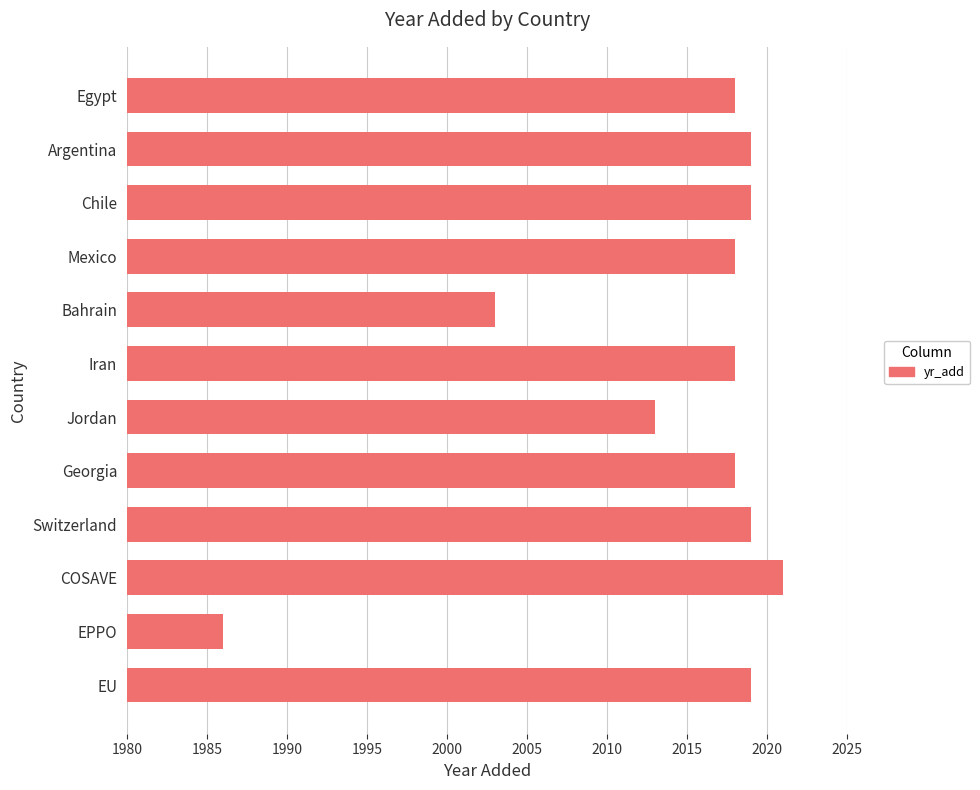

The chart shows a value of 838 at Switzerland. True or false?

False